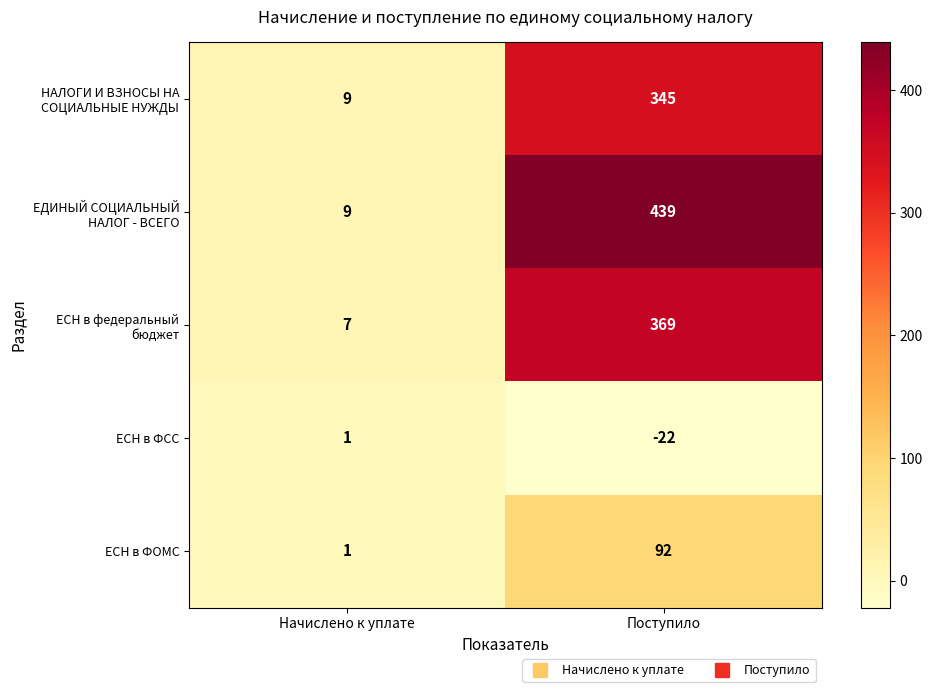

What is the difference between the ЕСН в ФОМС values at Поступило and Начислено к уплате?

91